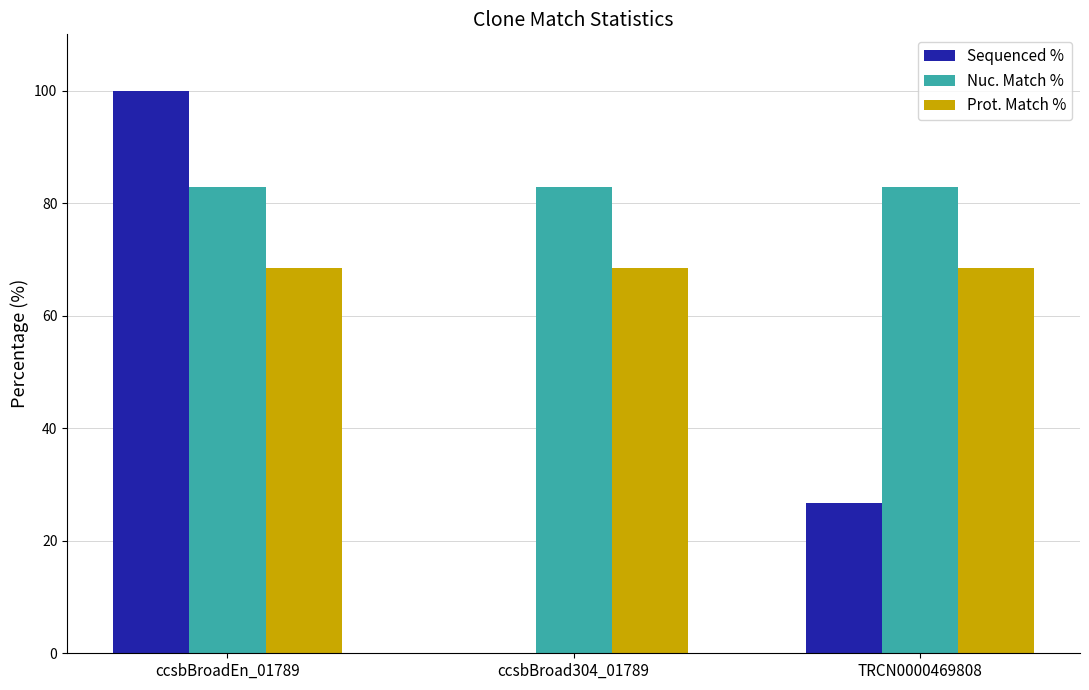

Reading right to left, what are all the values shown in this chart?

Sequenced %: 26.7	0.0	100.0
Nuc. Match %: 82.9	82.9	82.9
Prot. Match %: 68.4	68.4	68.4